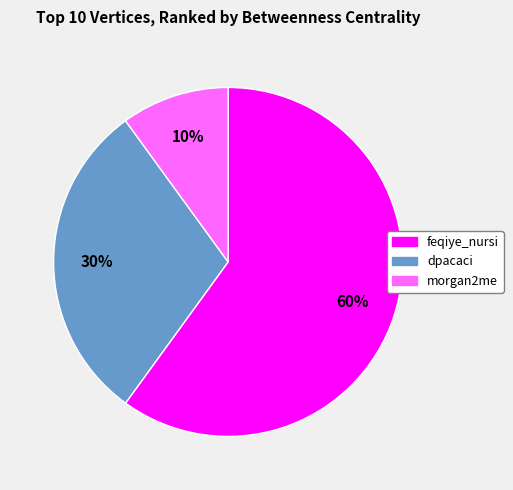

To the nearest percent, what is the difference between the largest and smallest slice percentages?

50%